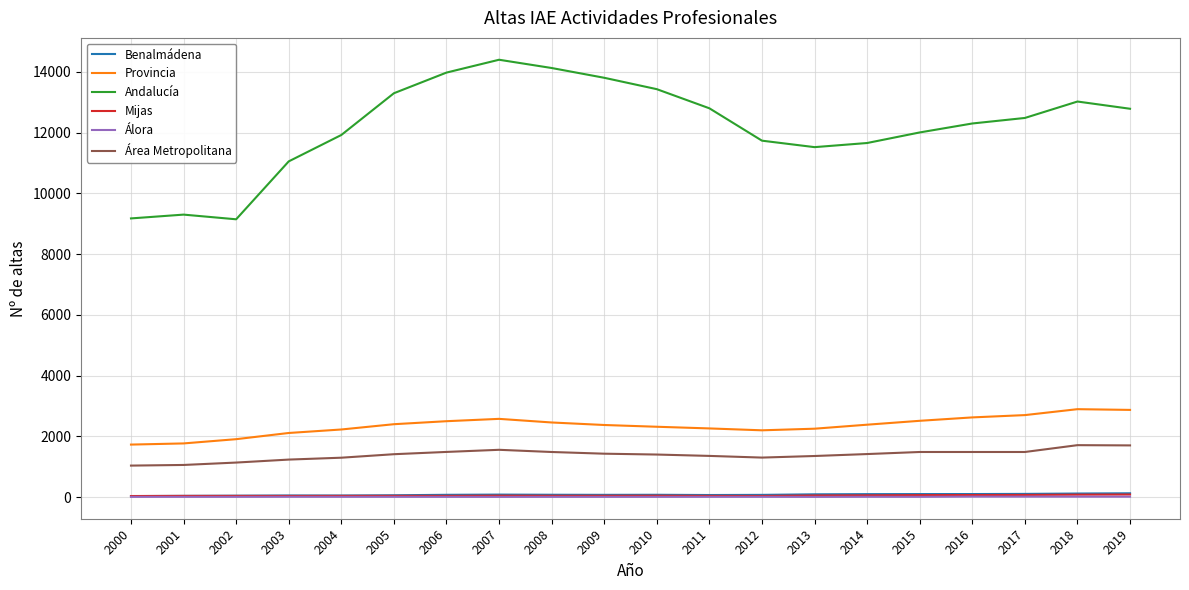

True or false: Andalucía and Mijas cross at least once.

False